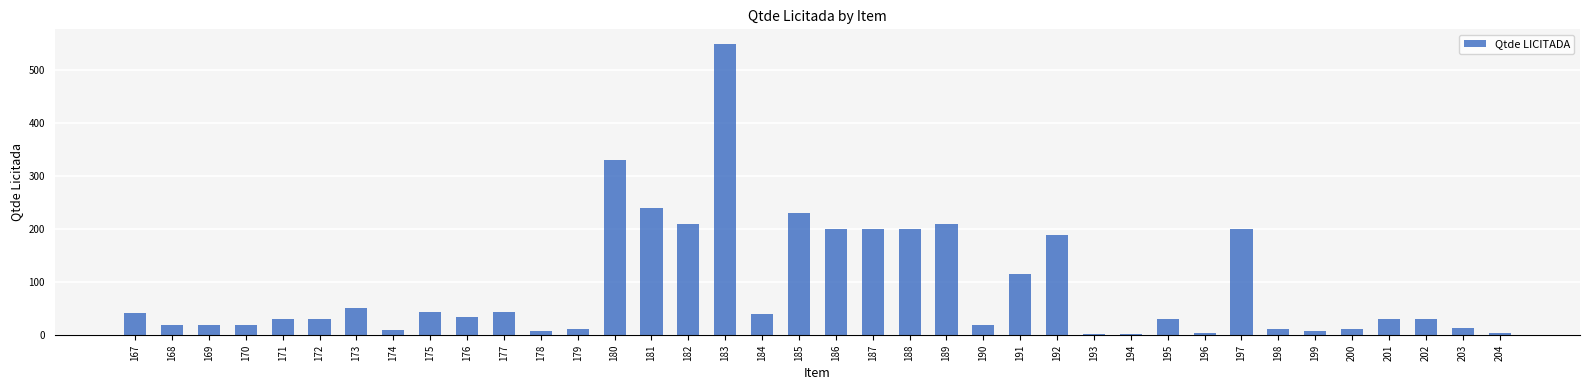

Where does the data first go above 31?

167